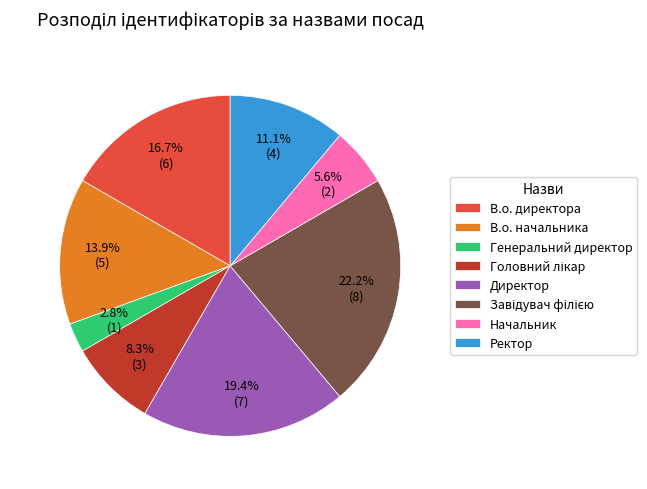

To the nearest percent, what percentage of the pie is Начальник?

6%